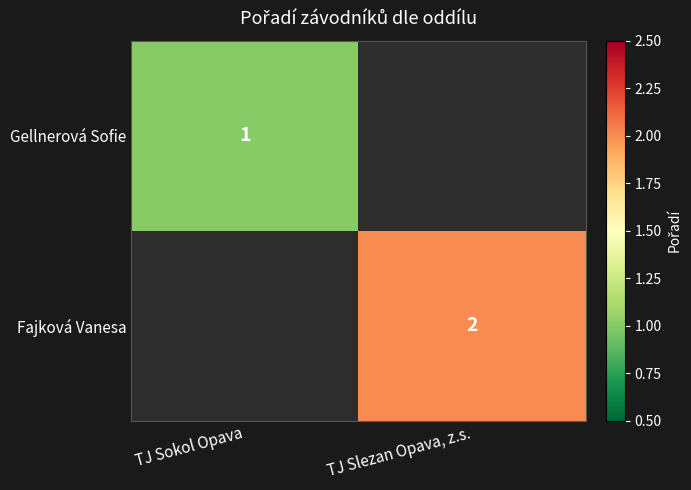

Count the number of categories in the chart.

2